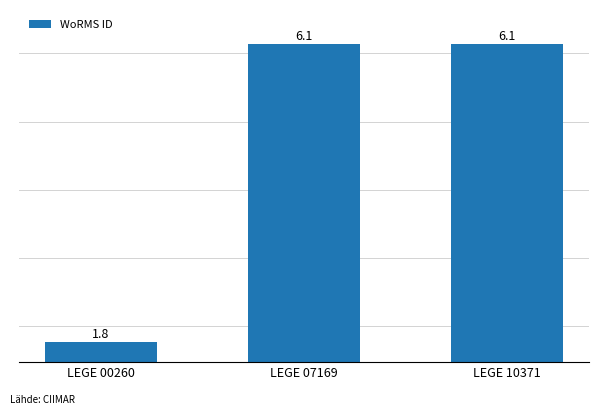

What is the maximum value shown in the chart?

6.1